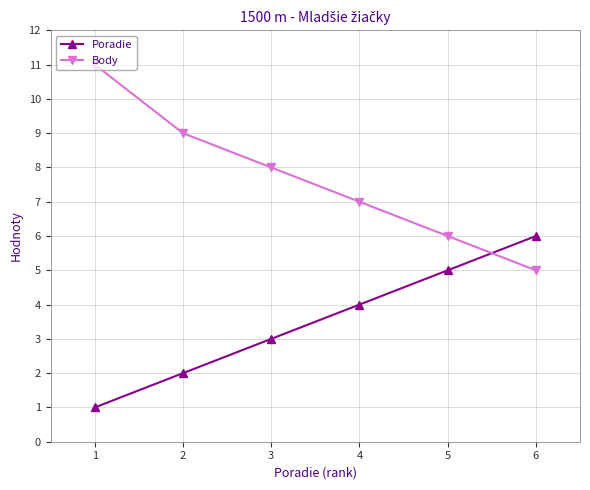

Which series has the widest spread of values?

Body